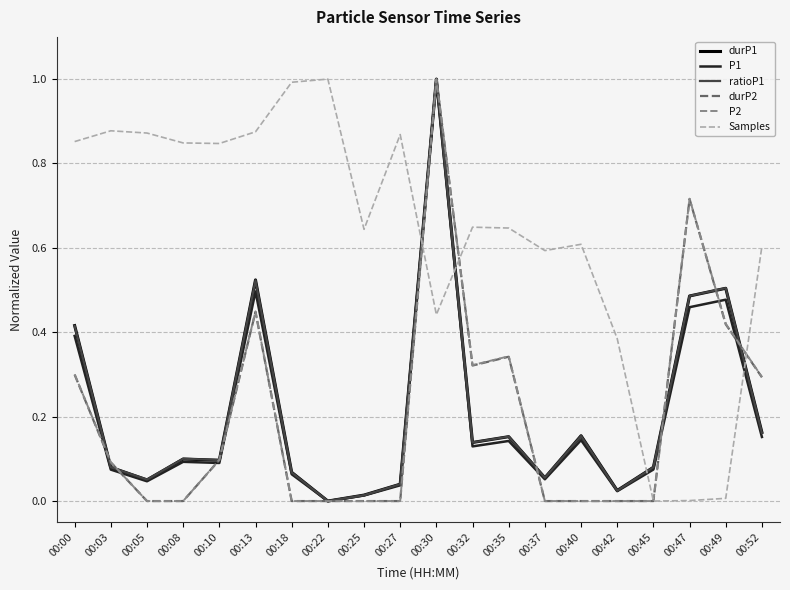

What is the total value across all series at 00:08?

1.1